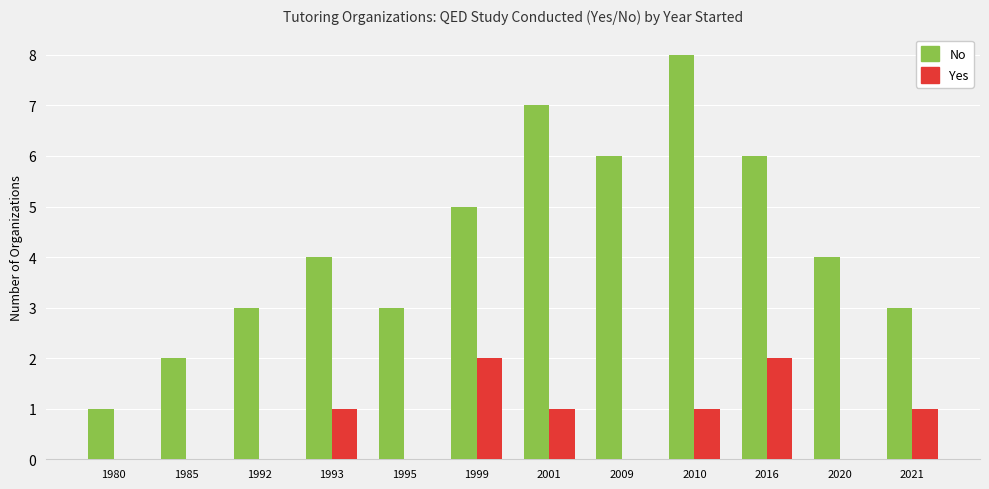

What is the total value across all series at 1993?

5